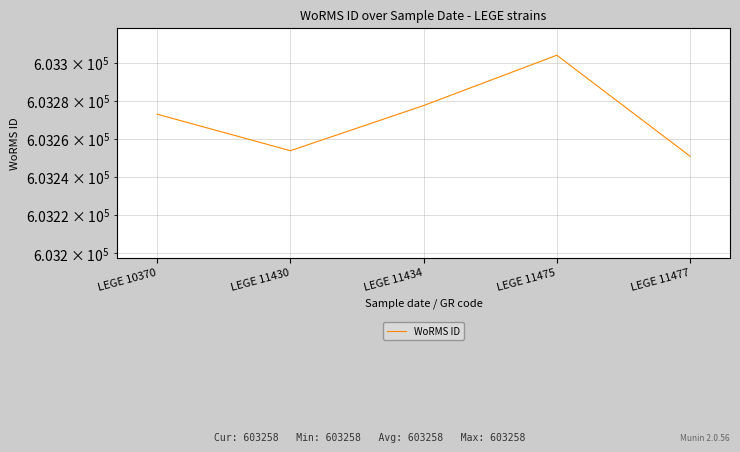

Is it true that the value at LEGE 11477 is 603250.9?

True